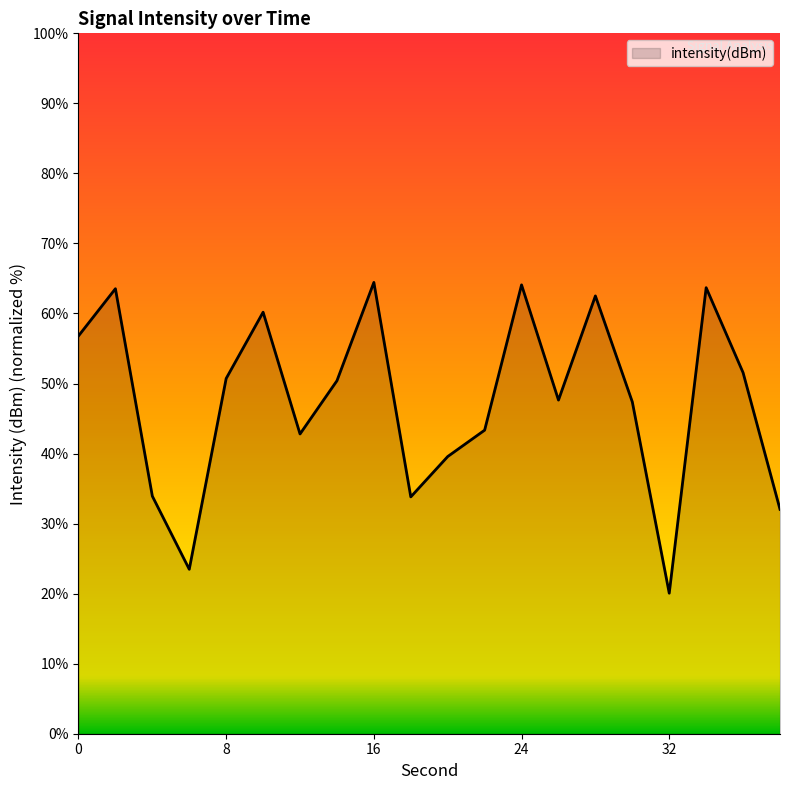

What is the maximum value shown in the chart?

64.4